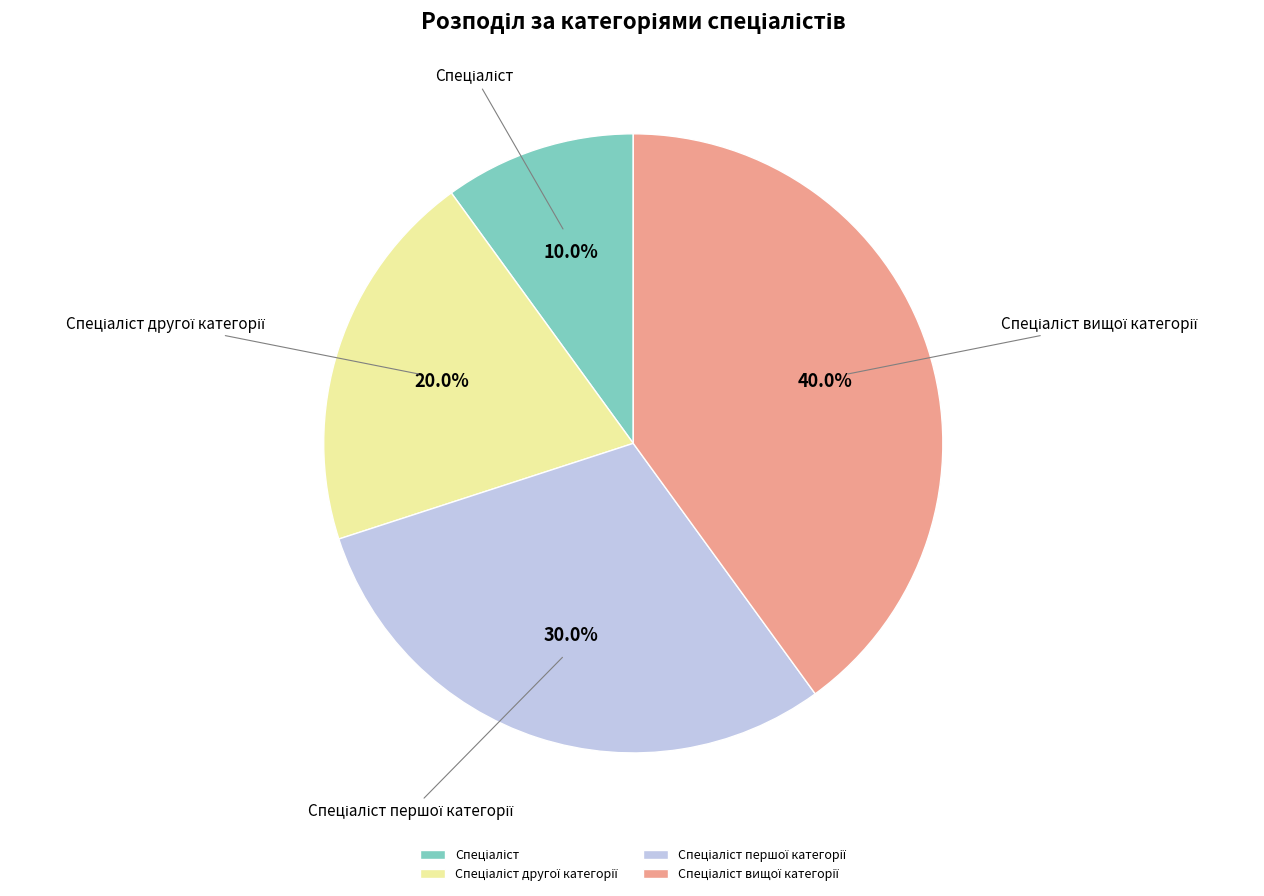

Is there any slice that represents more than half of the pie?

No